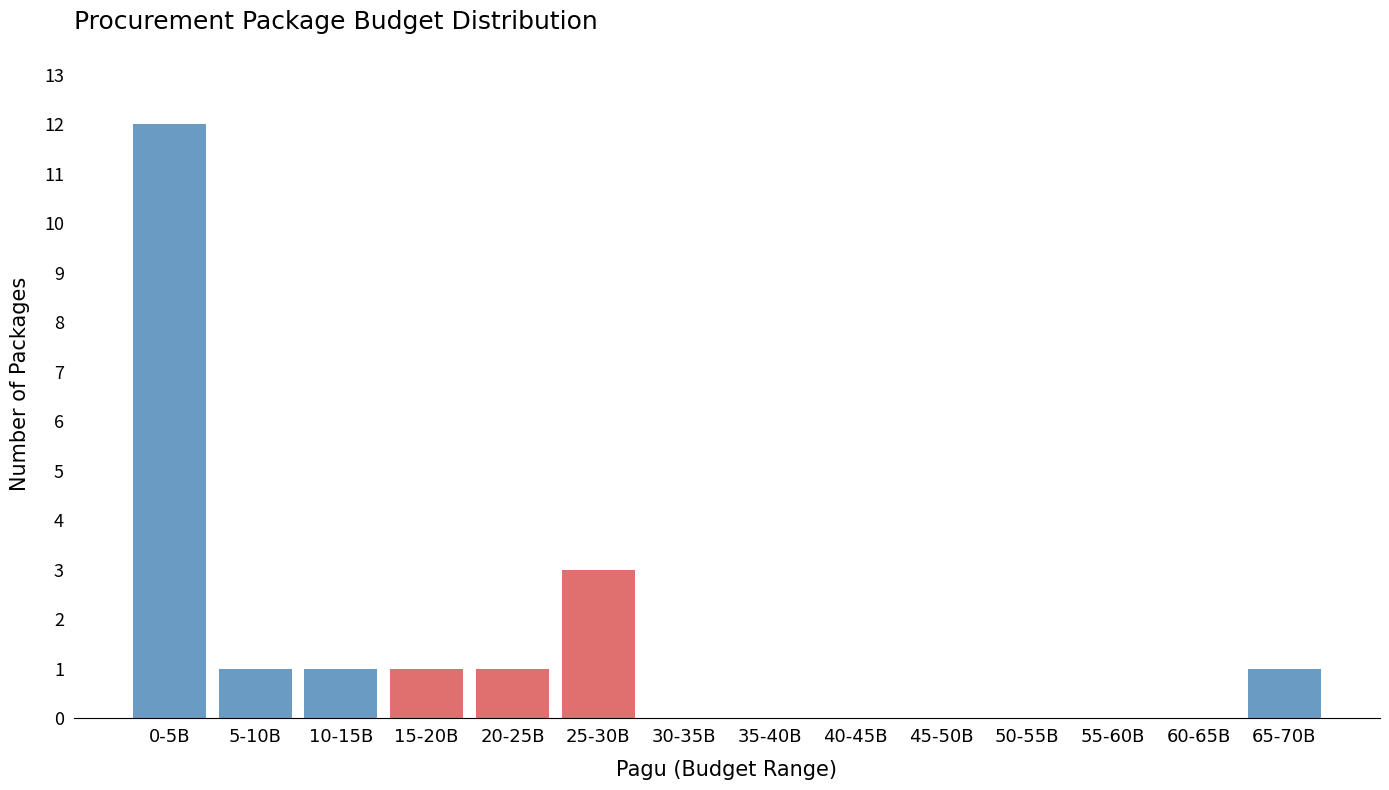

Reading left to right, extract all data points from this chart.

0-5B=12	5-10B=1	10-15B=1	15-20B=1	20-25B=1	25-30B=3	30-35B=0	35-40B=0	40-45B=0	45-50B=0	50-55B=0	55-60B=0	60-65B=0	65-70B=1